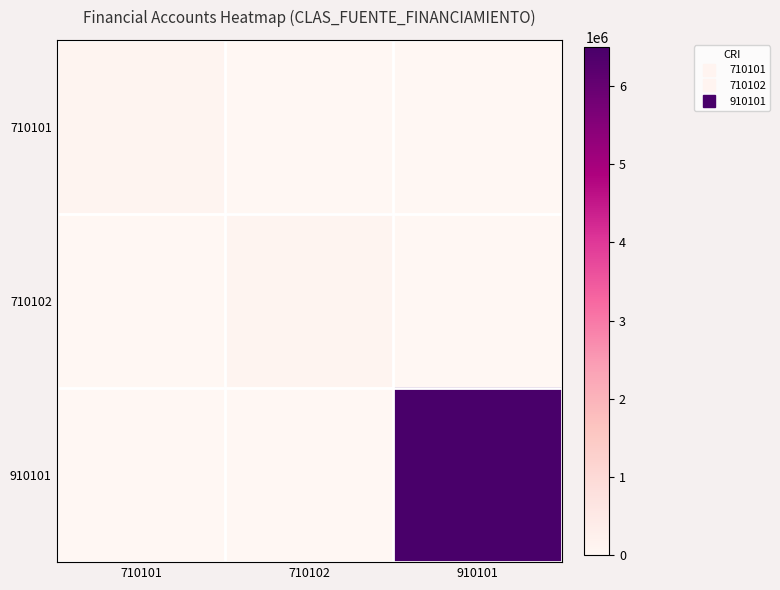

Which series has the widest spread of values?

910101